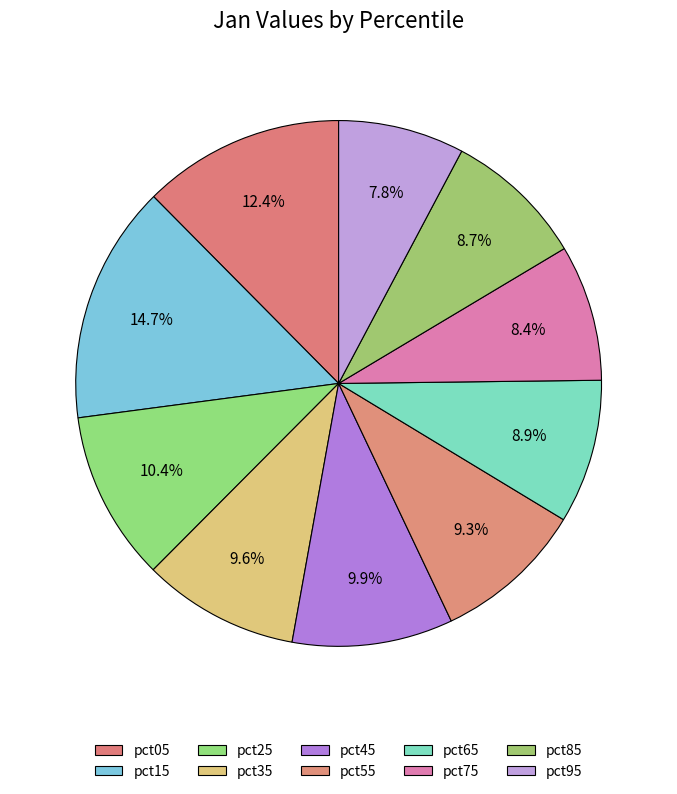

To the nearest percent, what is the combined percentage of pct15 and pct65?

24%